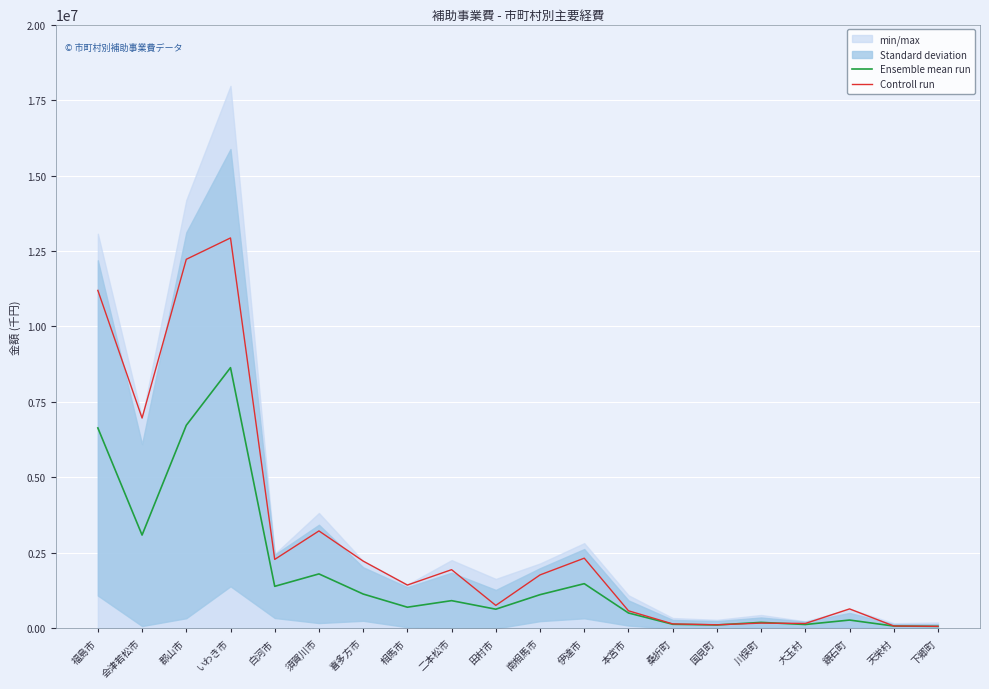

Is it true that Controll run equals 3261632.6 at 伊達市?

False